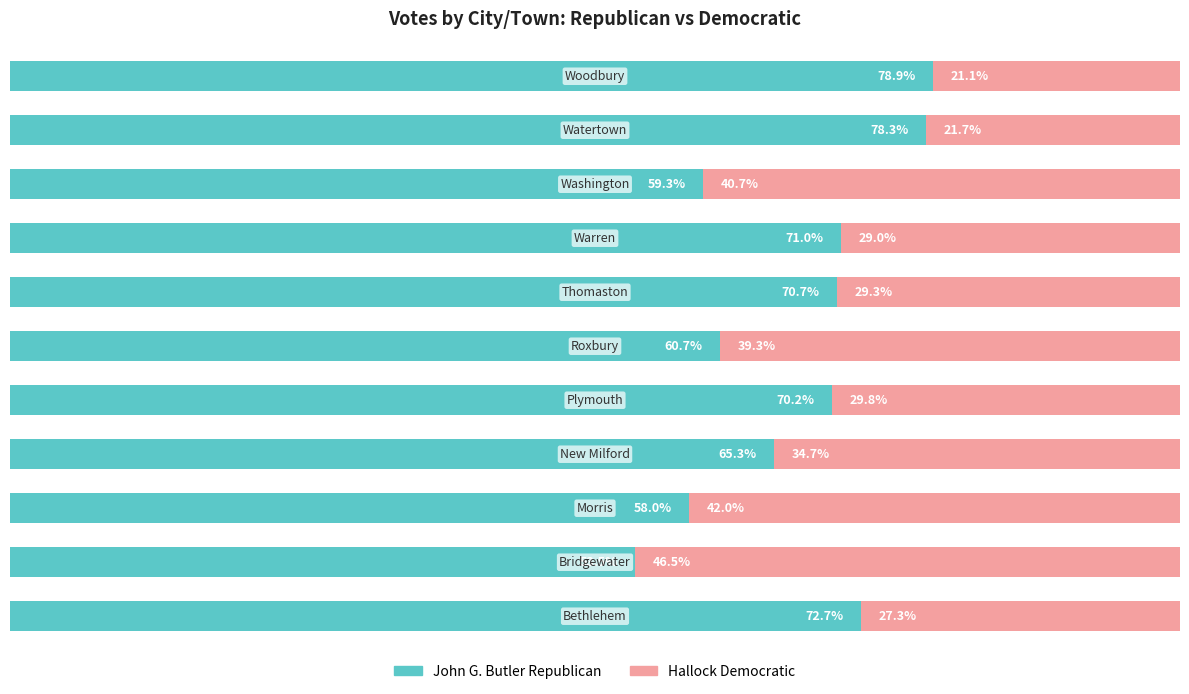

At how many categories does at least one series exceed 66?

6